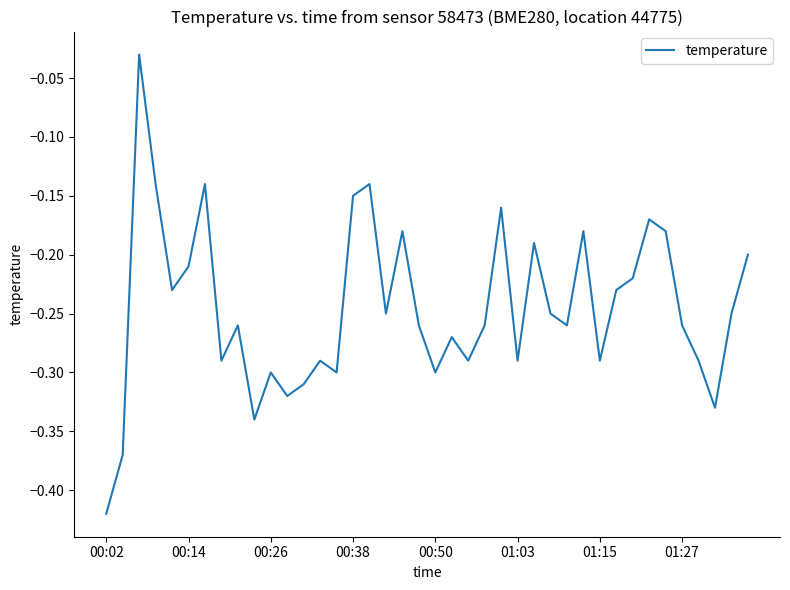

What is the difference between the maximum and minimum values?

0.4